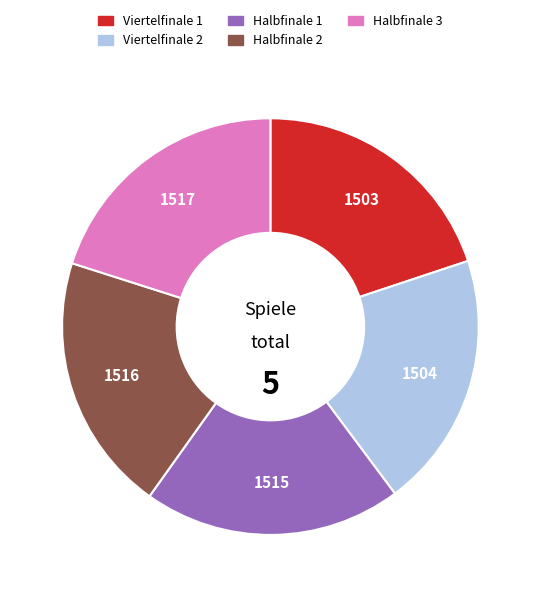

Is there any slice that represents more than half of the pie?

No